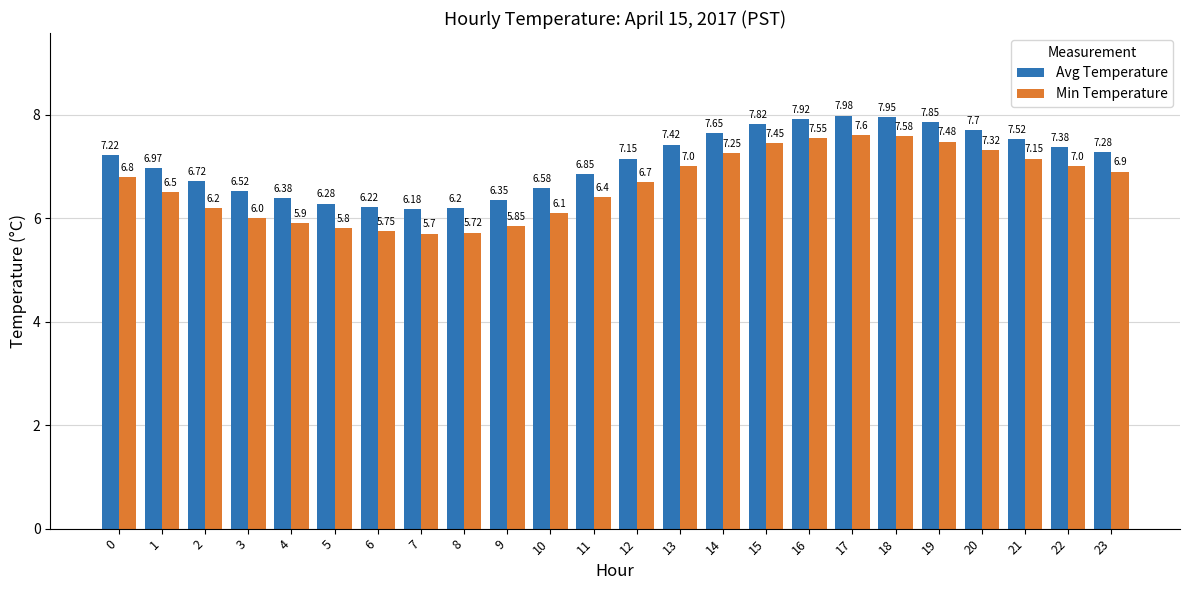

Is it true that Min Temperature equals 7.6 at 17?

True